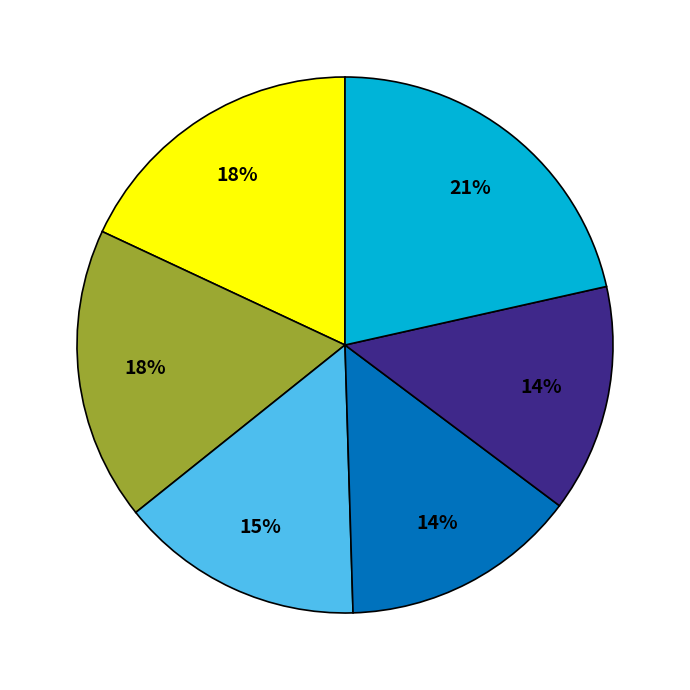

How many slices are in this pie chart?

6